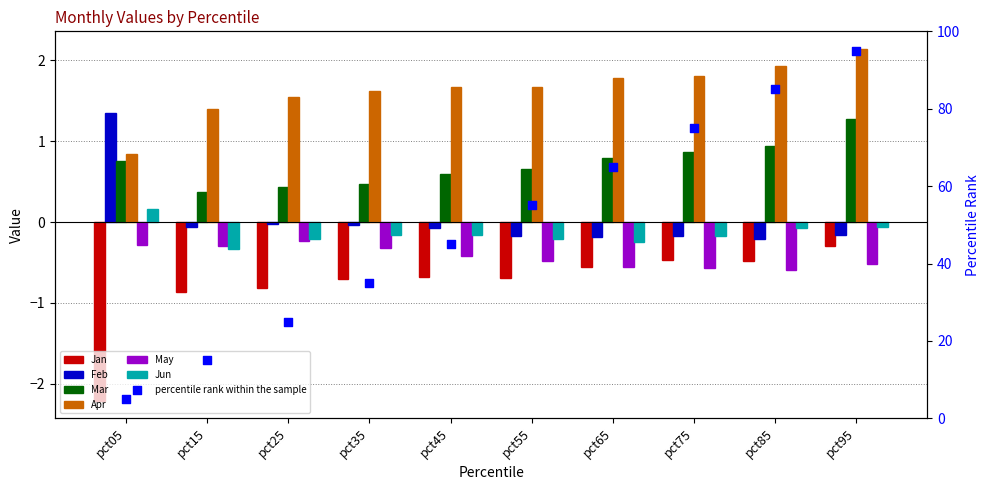

Which series reaches the minimum Y coordinate?

Jan